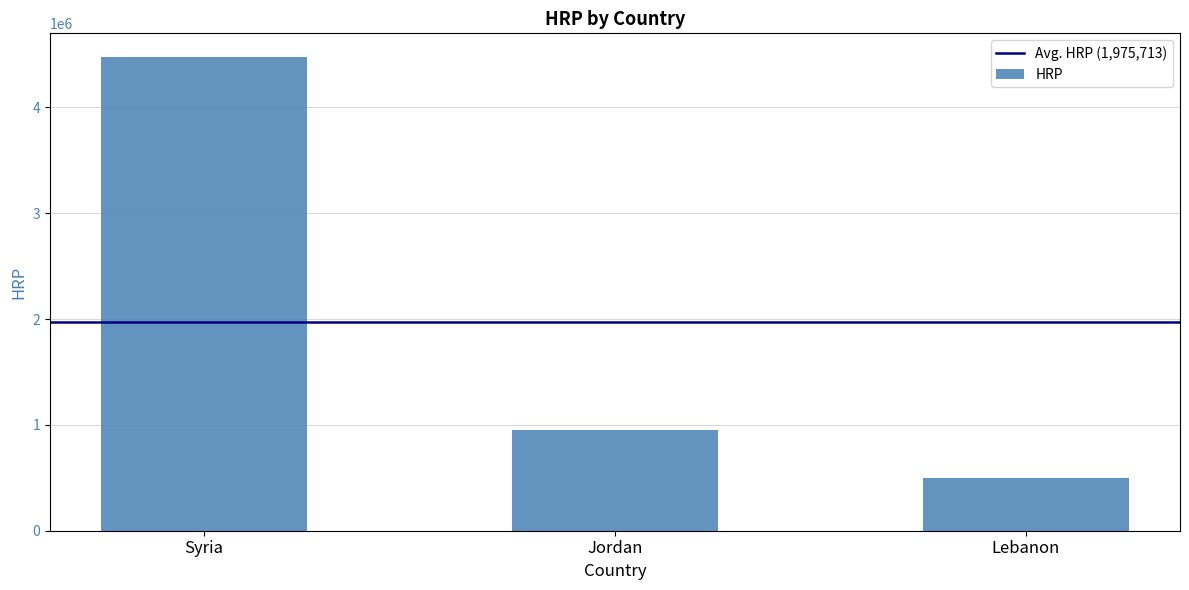

Approximately how many times larger is the value at Lebanon compared to Jordan?

0.5